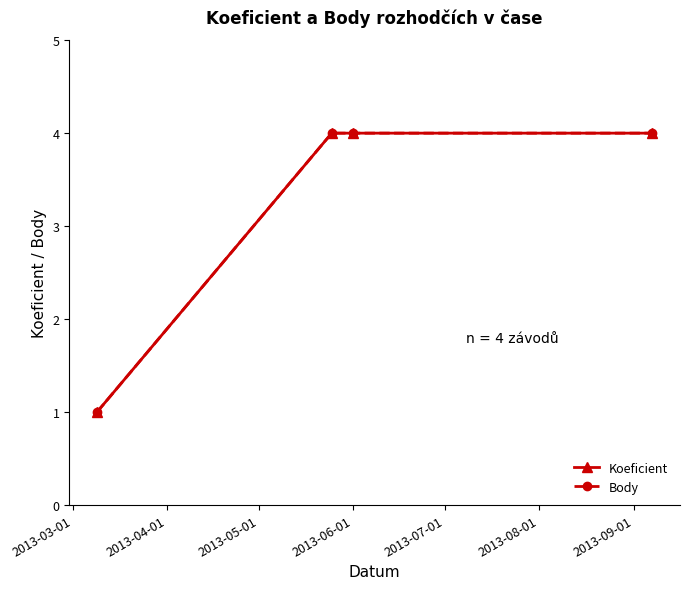

Does the chart have visible grid lines?

No